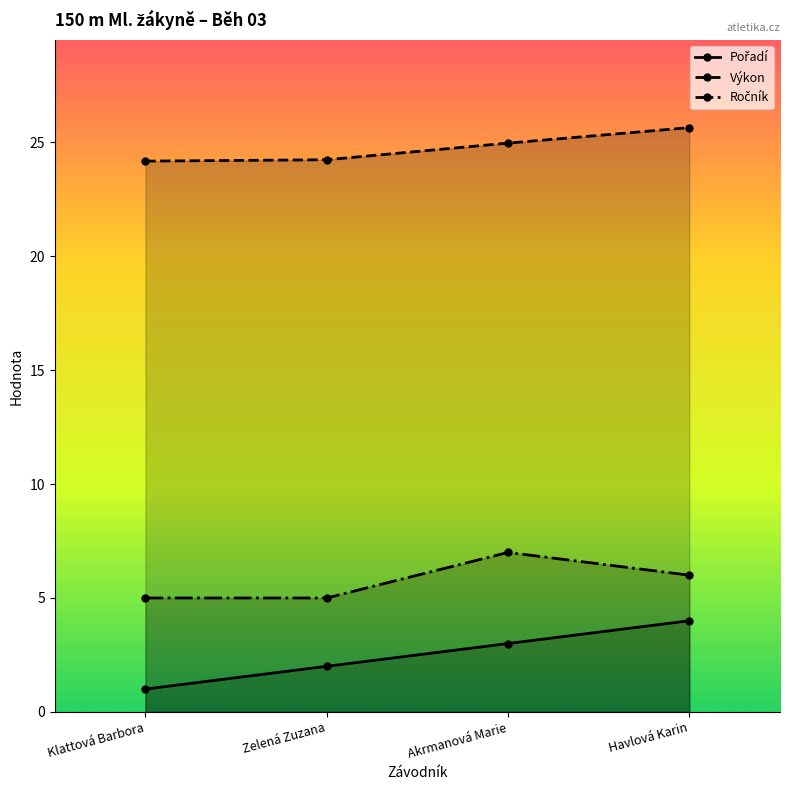

Where does the Ročník series first go above 6?

Akrmanová Marie